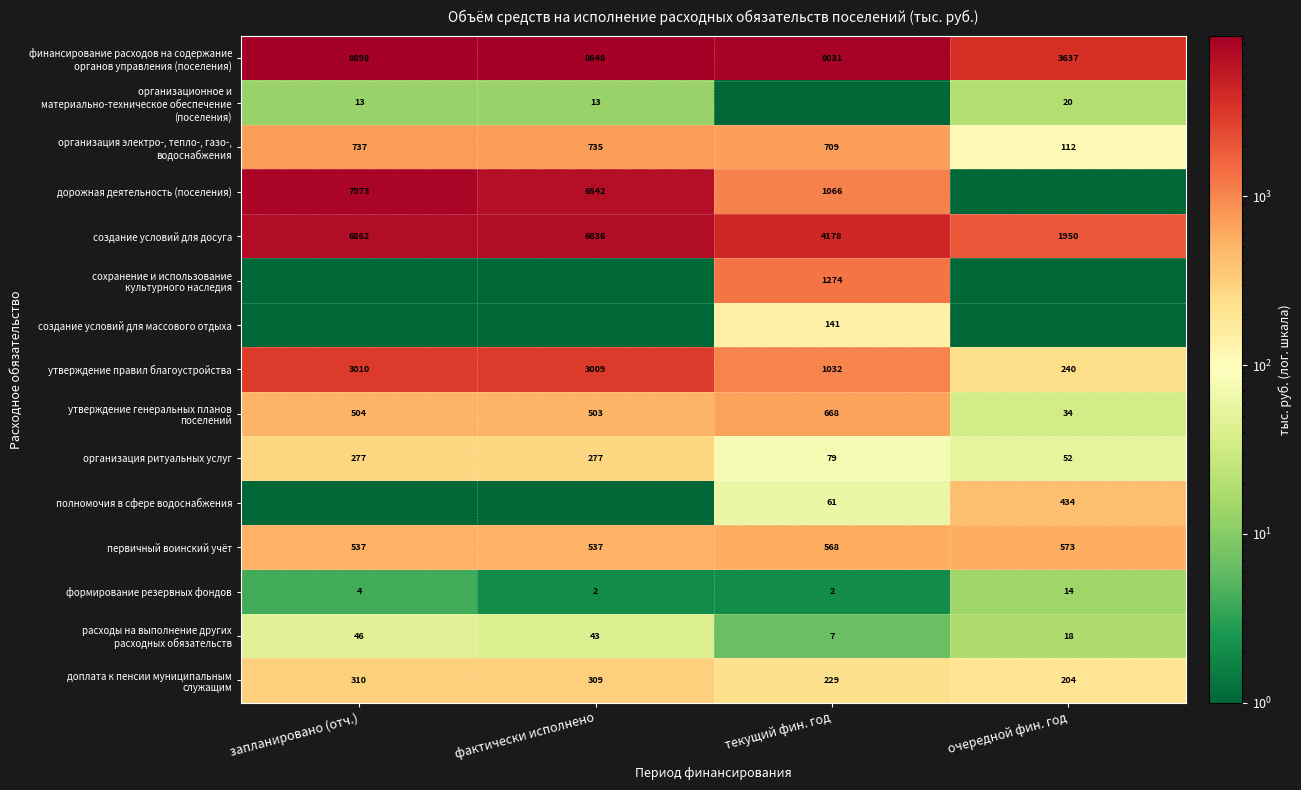

Which has a higher value, текущий фин. год or очередной фин. год?

текущий фин. год